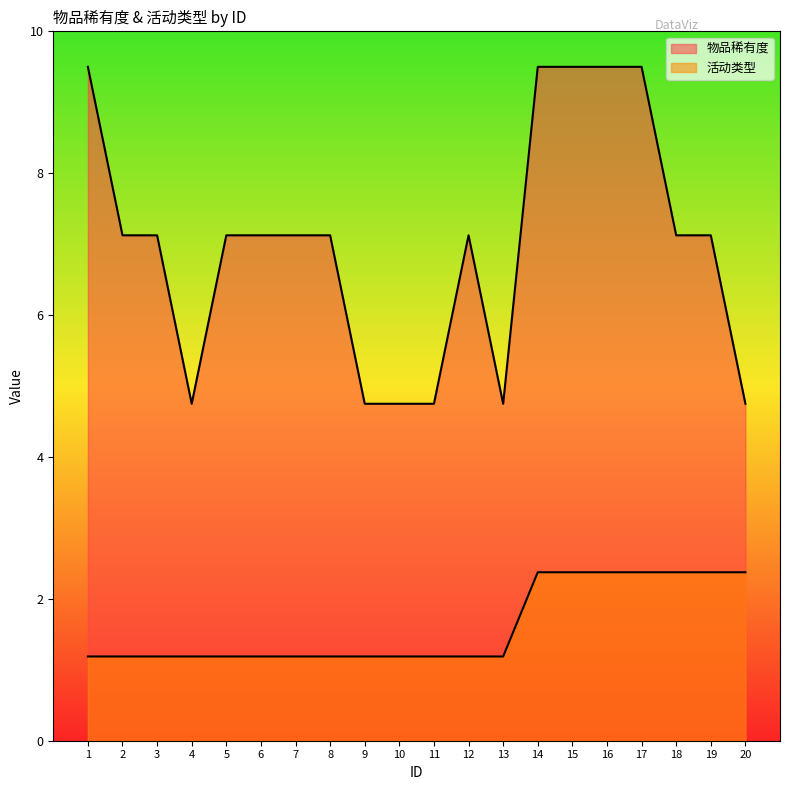

The value of 活动类型 at 12 is 0.5. True or false?

False